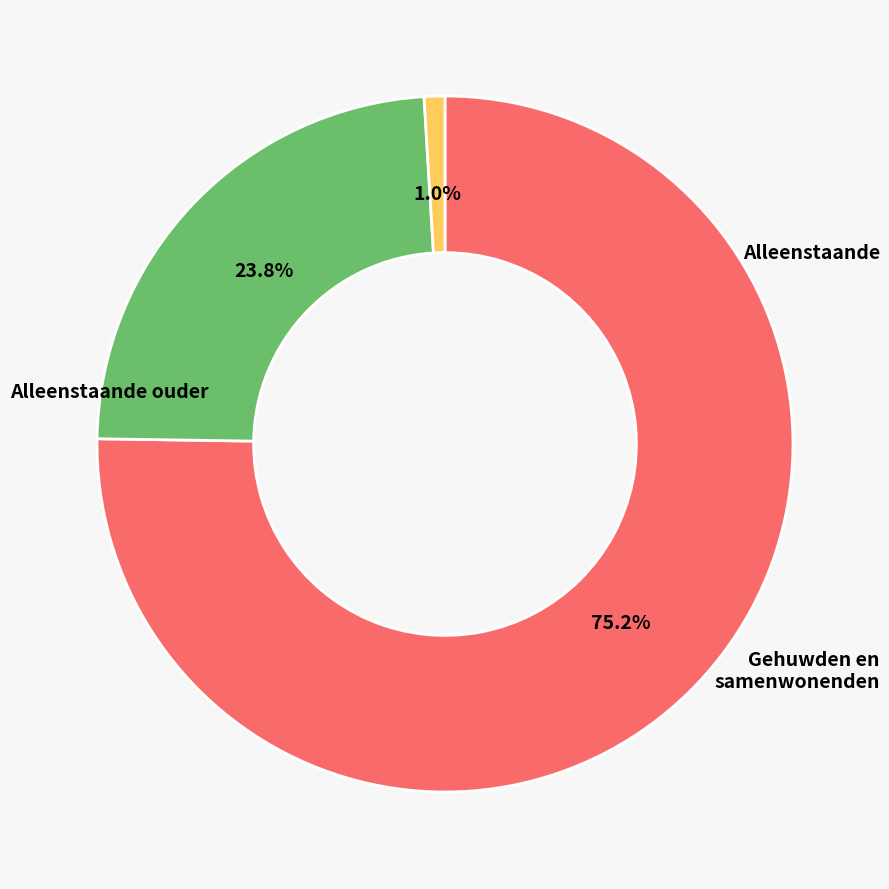

Is there any slice that represents more than half of the pie?

Yes